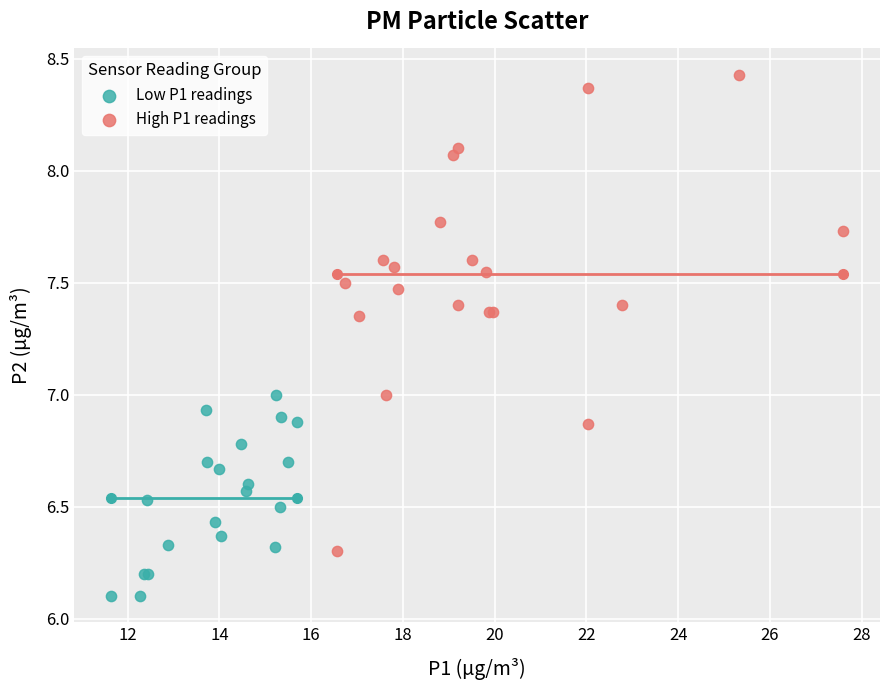

Which series has the largest Y range (max minus min)?

High P1 readings